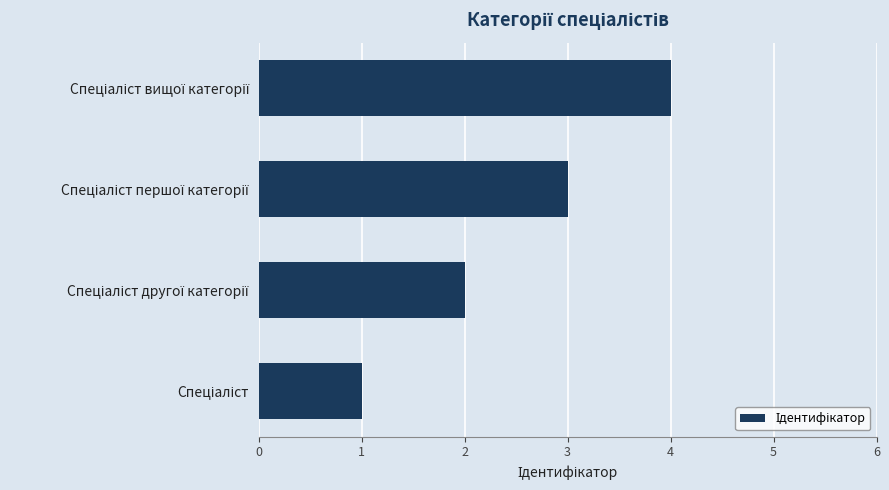

What is the greatest value displayed?

4